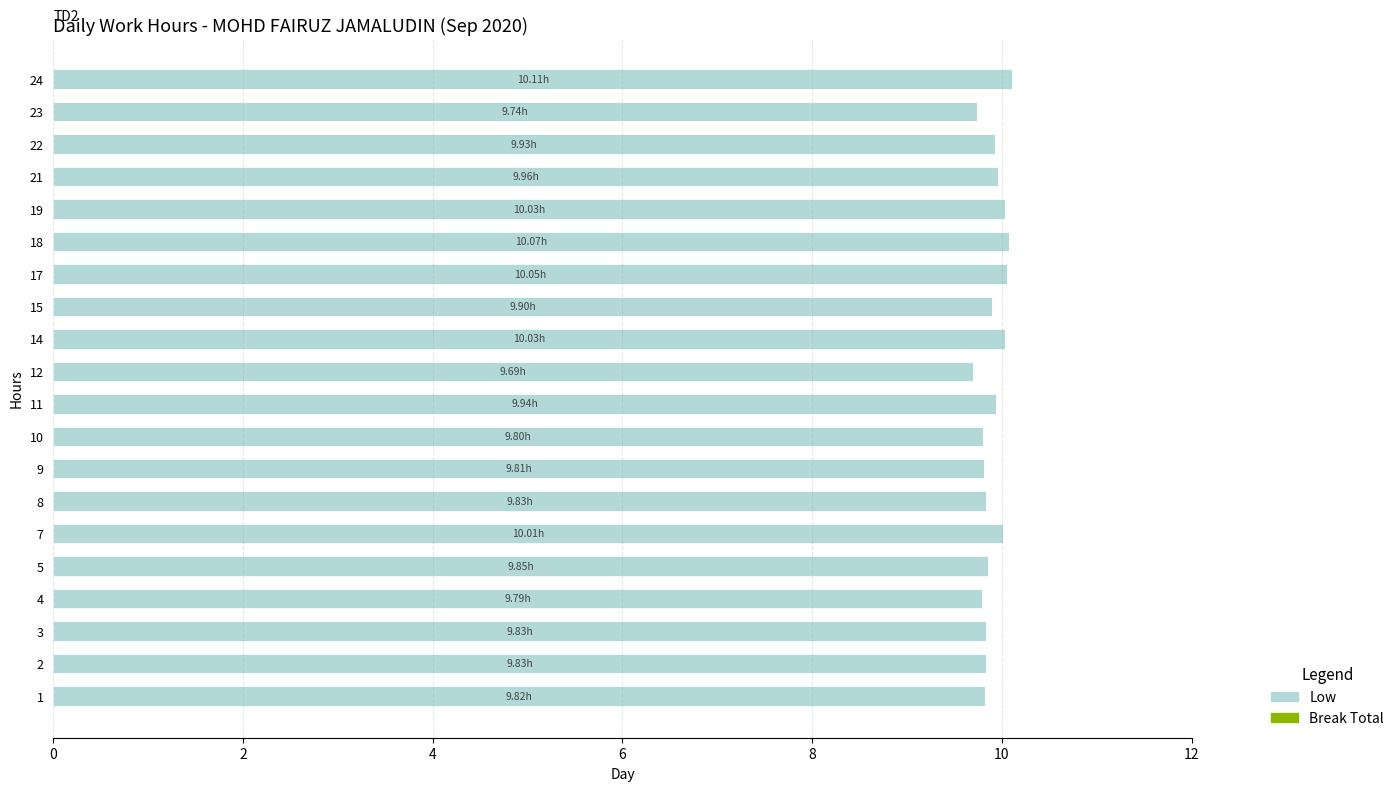

Approximately how many times larger is the value at 1 compared to 17?

1.0